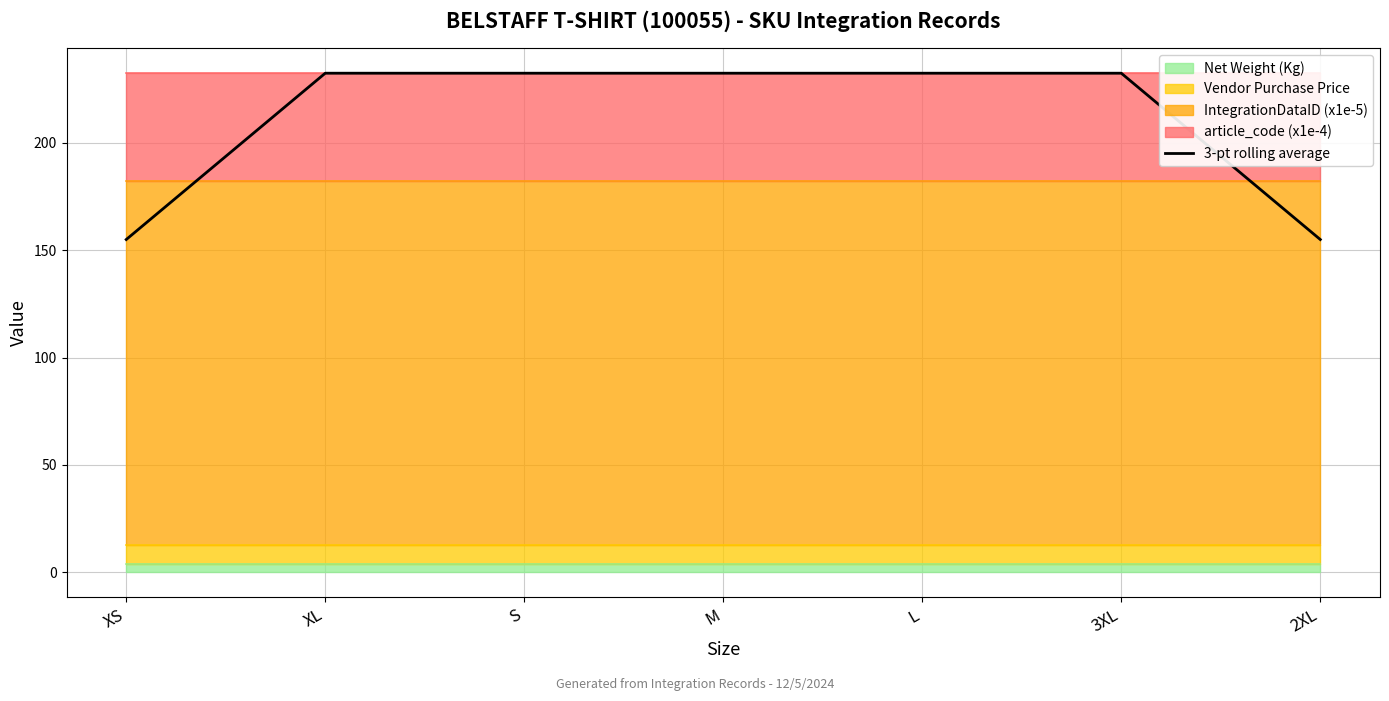

What is the value of the 3rd point from the left?

232.5